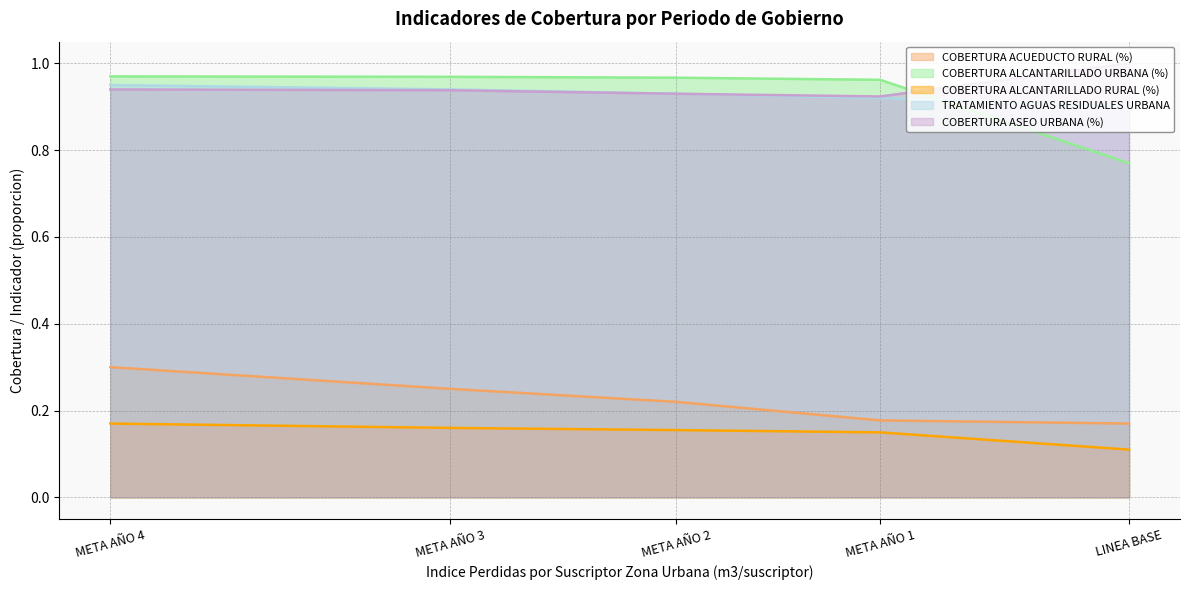

Read the COBERTURA ALCANTARILLADO RURAL (%) value at META AÑO 1.

0.1